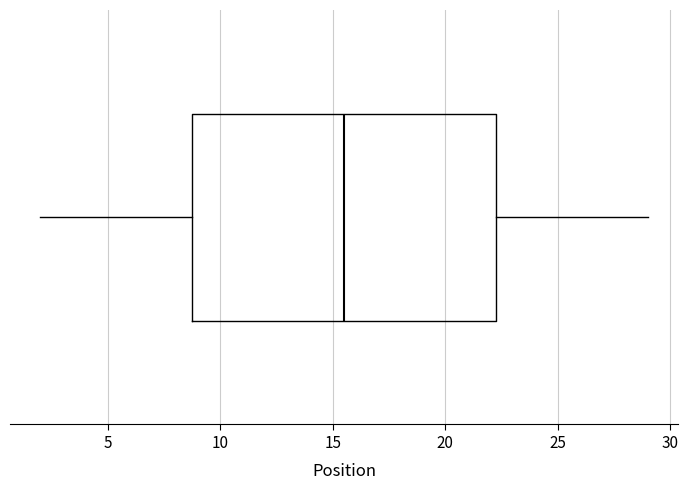

Transcribe this box plot: give where the median line is, the range the box spans, and where the two whiskers end, as read against the x-axis. The values are not printed on the chart, so give them approximately, as read against the axis.

median 15.5, box 9.0 to 22.5, whiskers 2.0 to 29.0